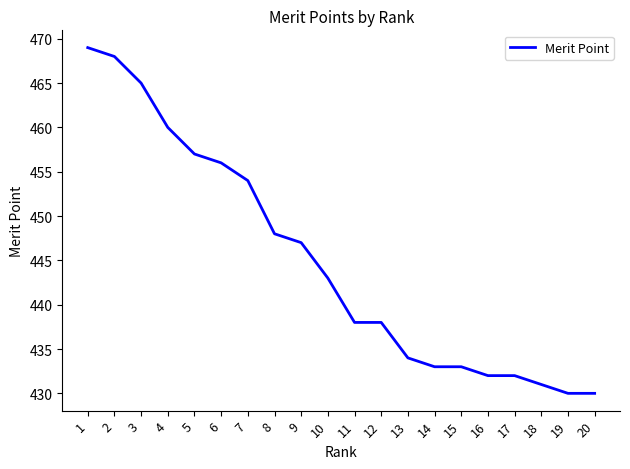

Does the chart have visible grid lines?

No